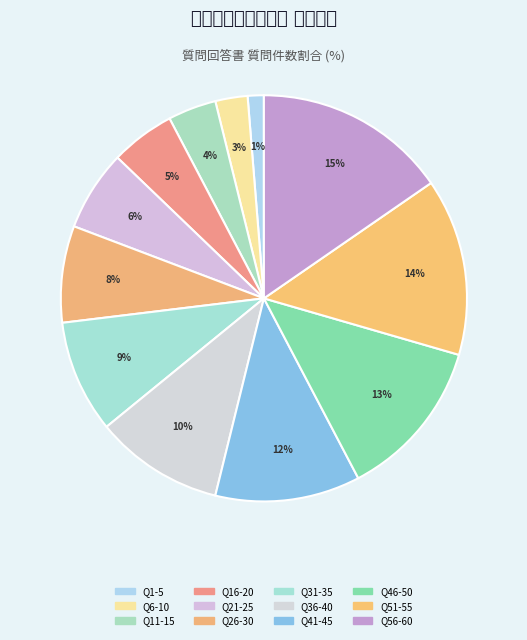

Is there any slice that represents more than half of the pie?

No